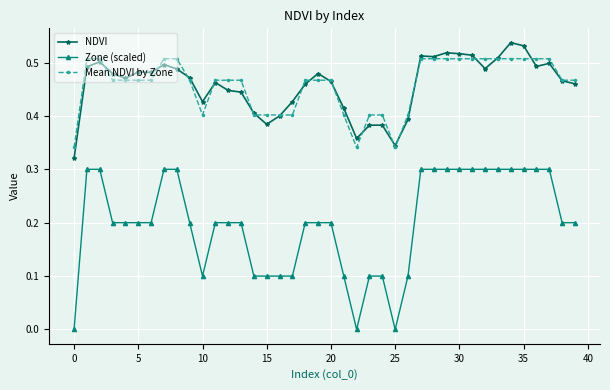

What is the sum of all NDVI values?

18.3